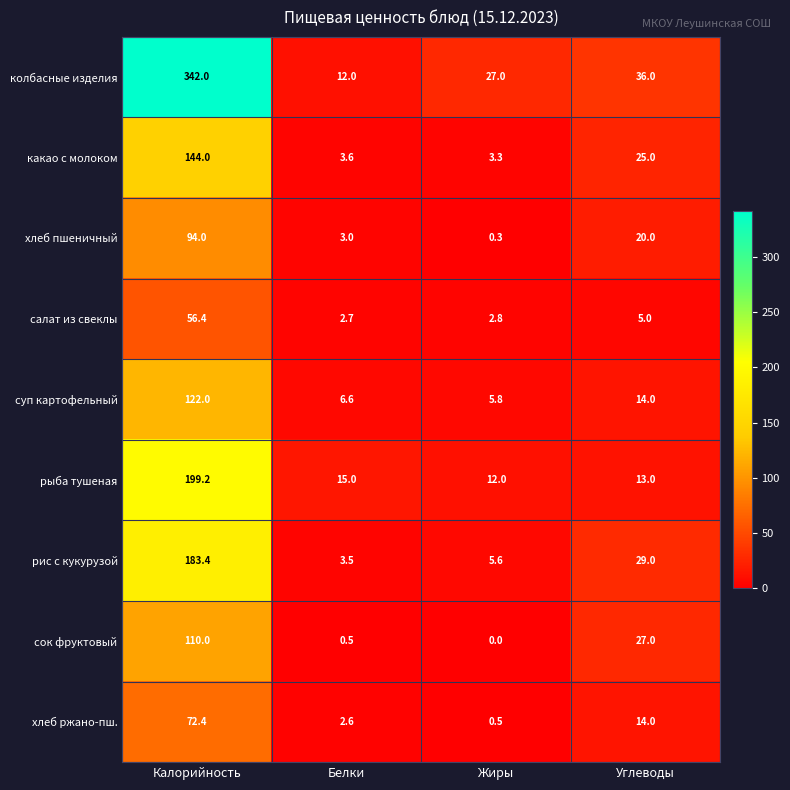

Where is салат из свеклы nearest to the value 29?

Углеводы